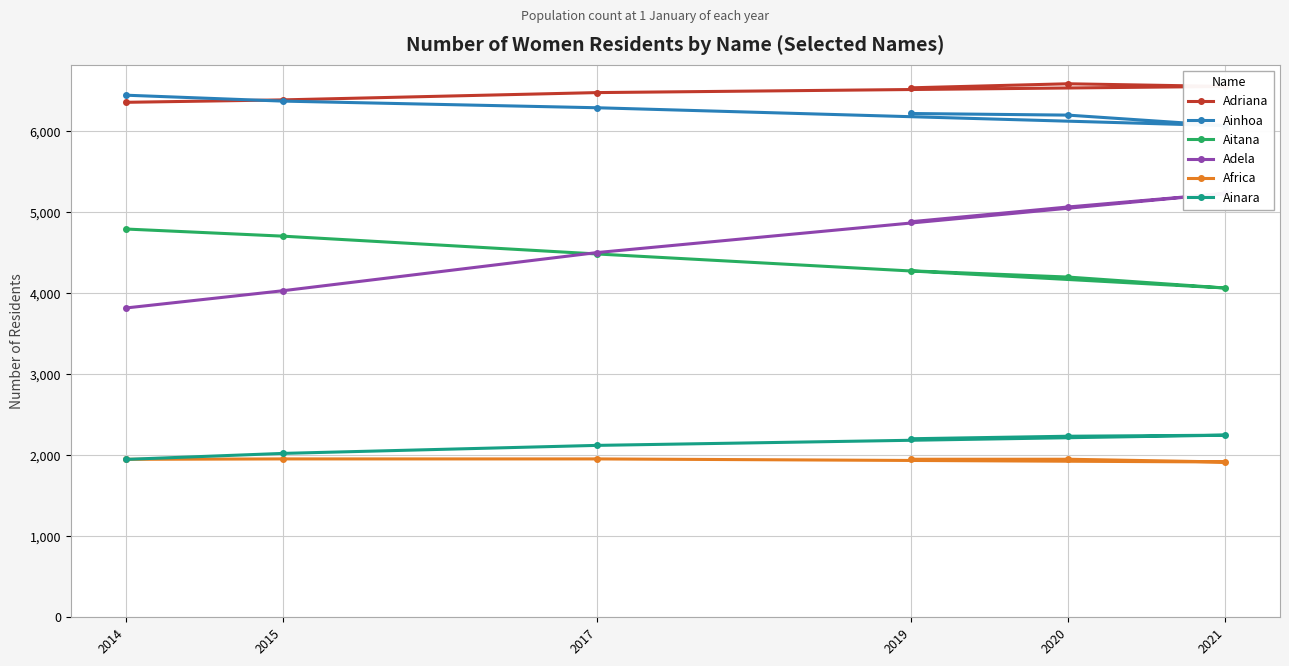

Is the value of Adriana at 2020 greater than the value of Ainara at 2021?

Yes